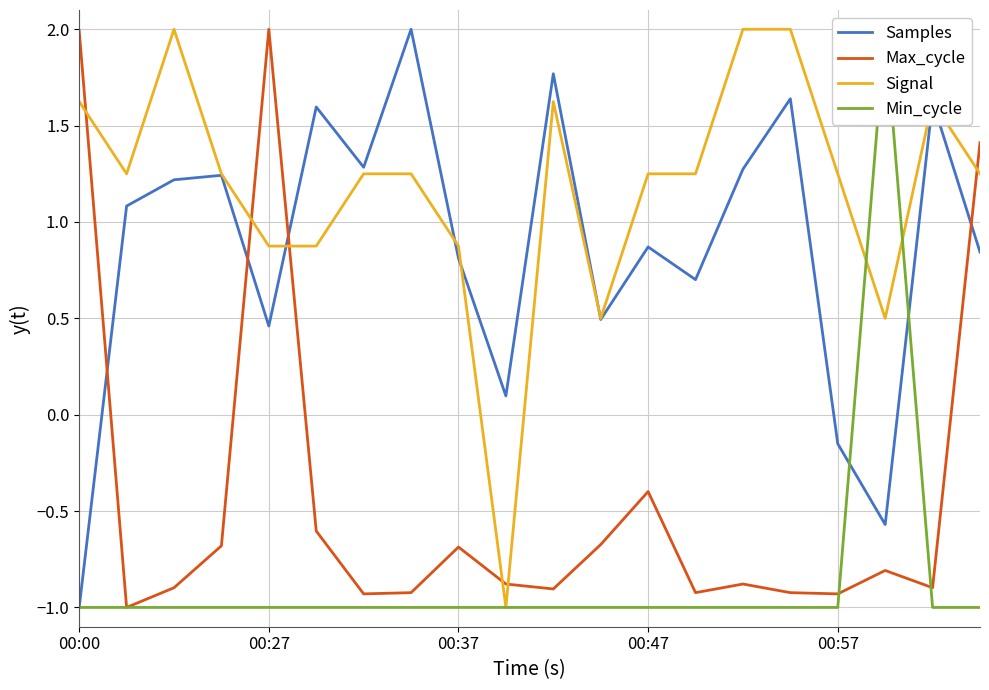

What is the highest value of the Samples series?

2.0